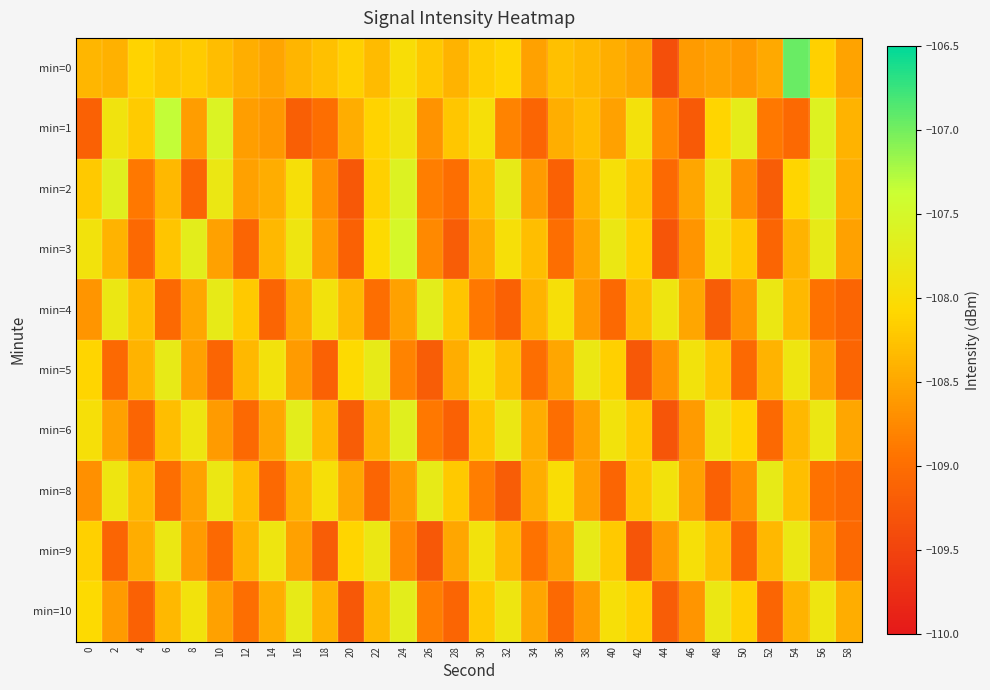

Rank the series by their maximum value, from lowest to highest.

min=5, min=8, min=9, min=4, min=10, min=6, min=2, min=3, min=1, min=0